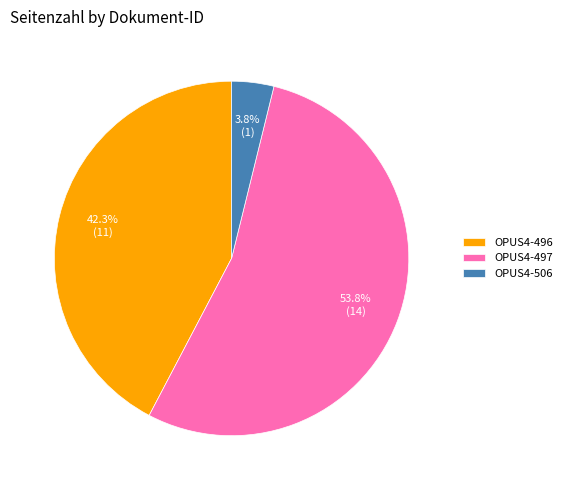

Does any single category account for the majority?

Yes